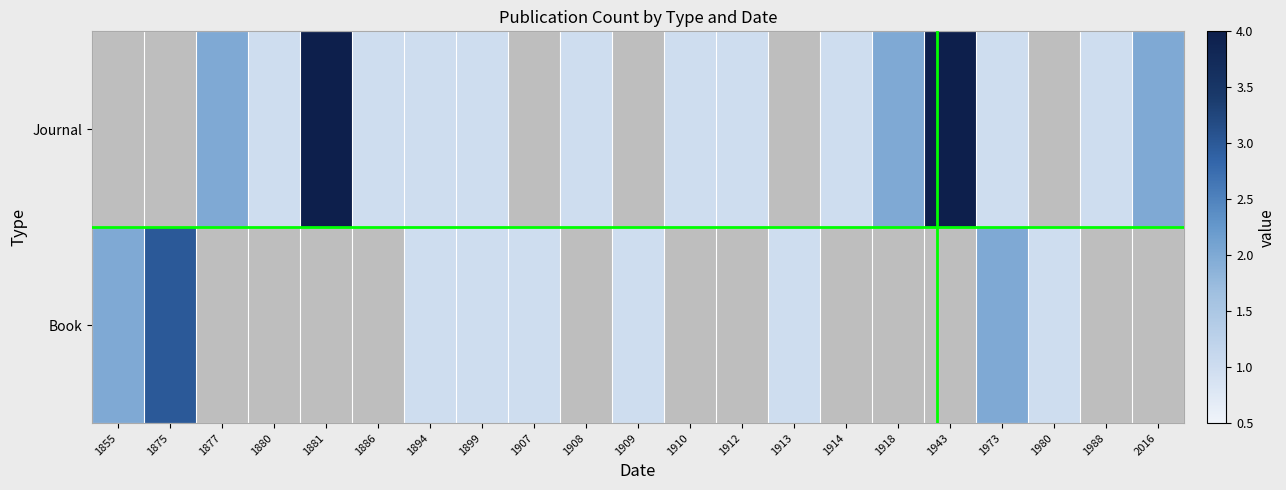

Rank the categories by Book value from highest to lowest.

1875, 1855, 1973, 1894, 1899, 1907, 1909, 1913, 1980, 1877, 1880, 1881, 1886, 1908, 1910, 1912, 1914, 1918, 1943, 1988, 2016